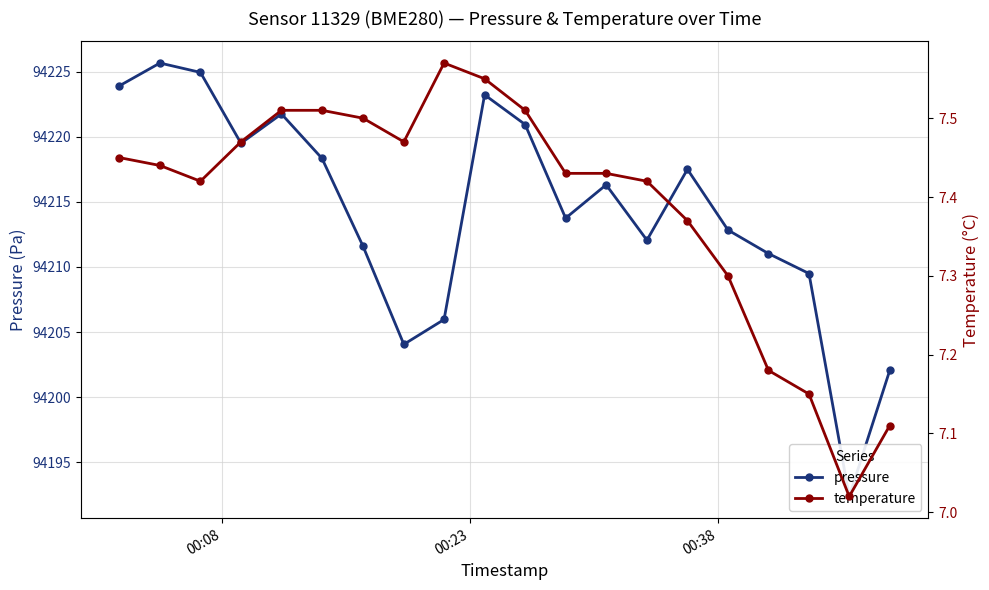

Is this an area chart (filled region under the line)?

No